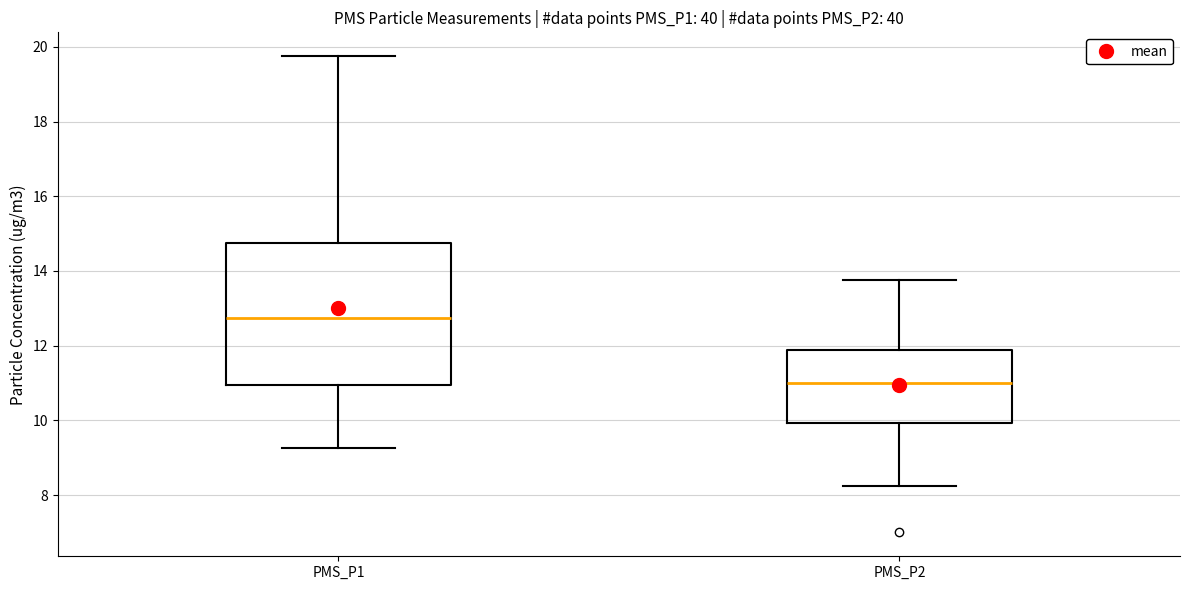

Which box has the lowest median line?

PMS_P2